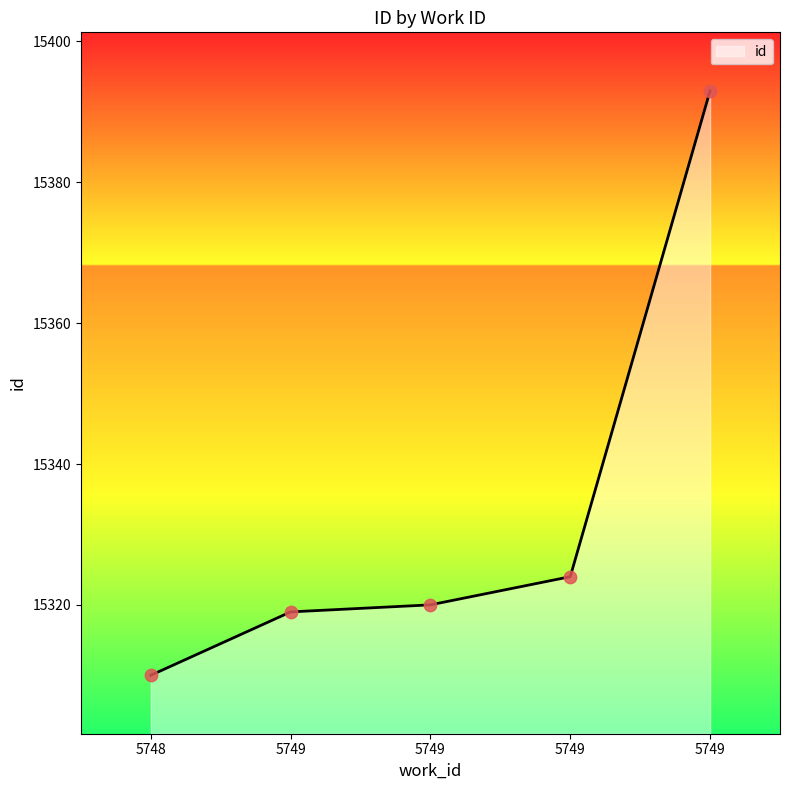

How many lines are shown in the chart?

1